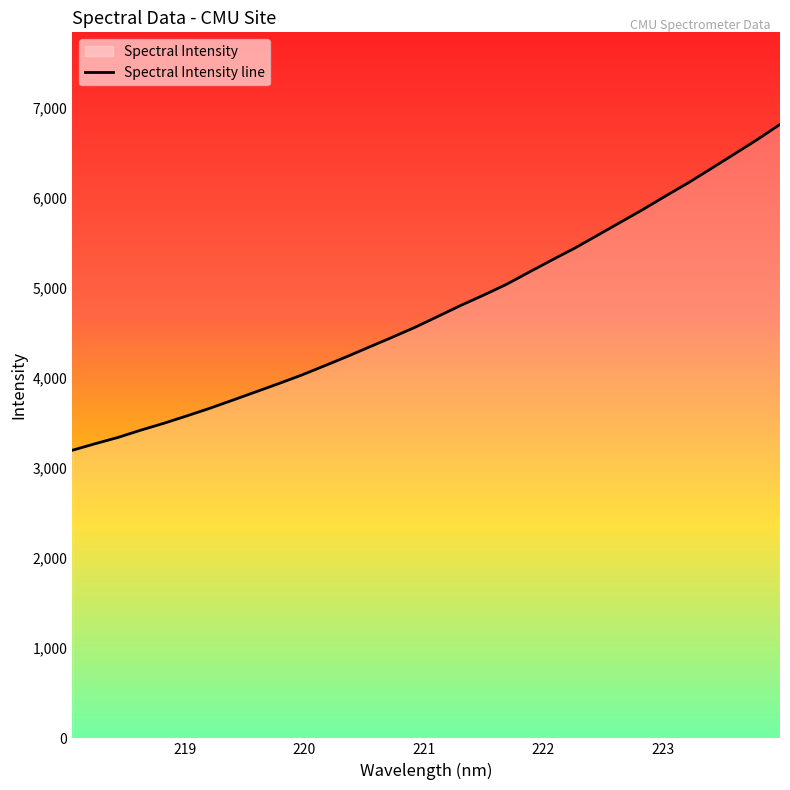

Rank the categories by value from highest to lowest.

223.9802, 223.7895, 223.5987, 223.408, 223.2172, 223.0264, 222.8355, 222.6447, 222.4538, 222.263, 222.0721, 221.8812, 221.6902, 221.4993, 221.3083, 221.1174, 220.9264, 220.7354, 220.5444, 220.3533, 220.1623, 219.9712, 219.7801, 219.589, 219.3979, 219.2067, 219.0156, 218.8244, 218.6332, 218.442, 218.2508, 218.0596